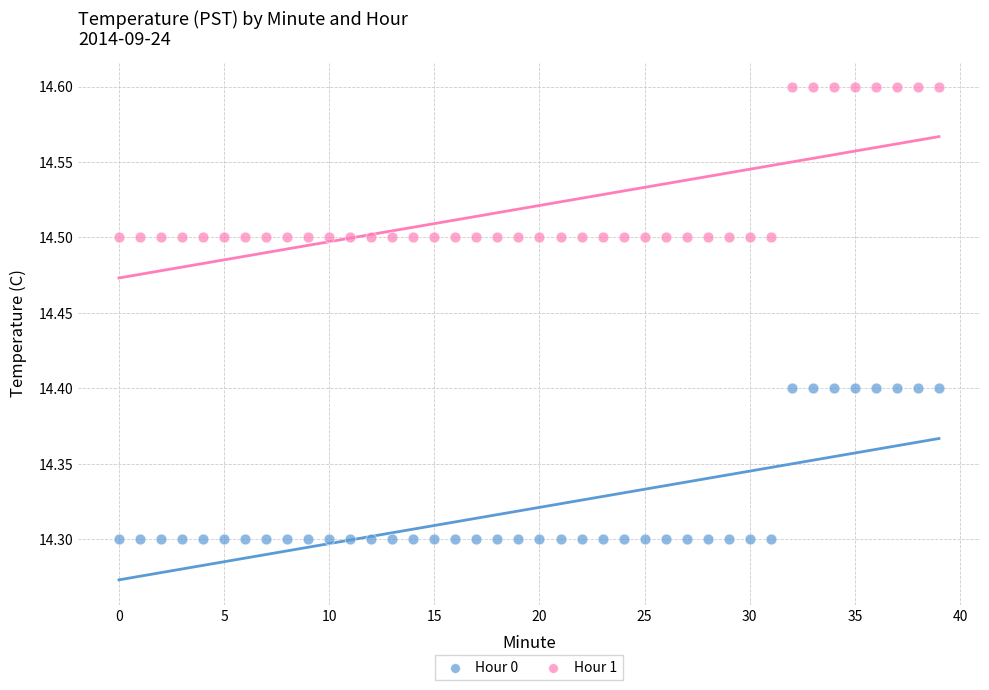

Which series contains the lowest Y value?

Hour 0